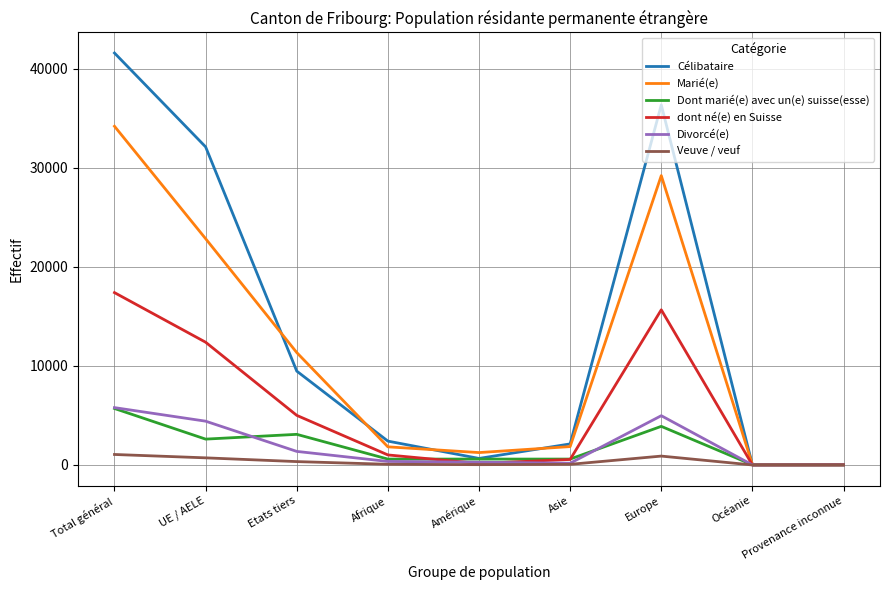

What is the total value across all series at Provenance inconnue?

76